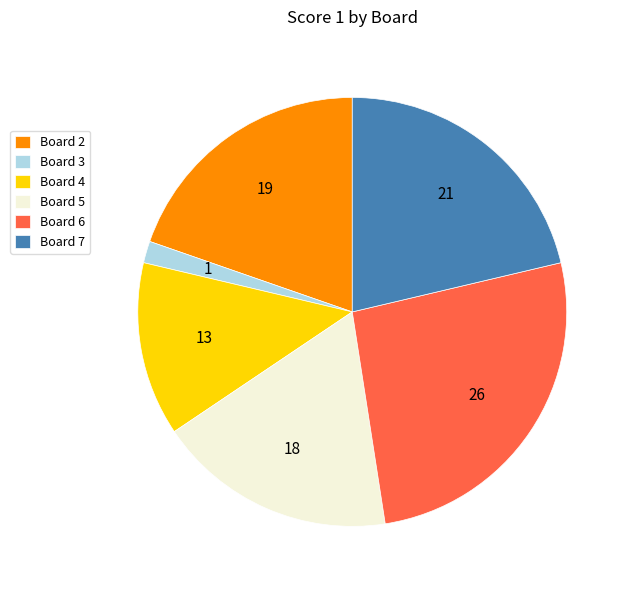

Approximately how many times larger is the value at Board 2 compared to Board 5?

1.1